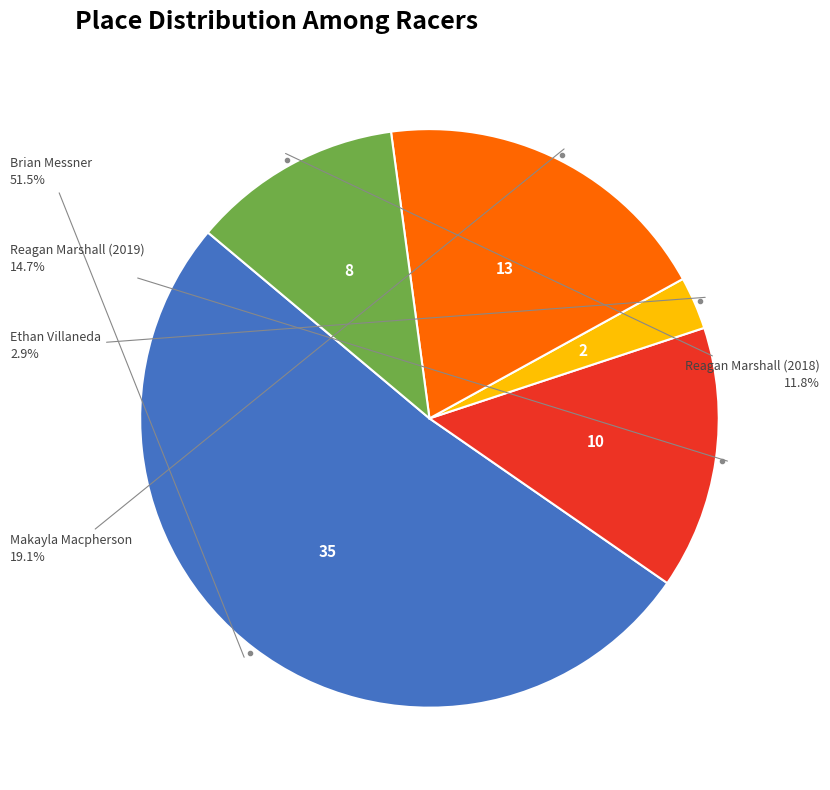

Is there any slice that represents more than half of the pie?

Yes